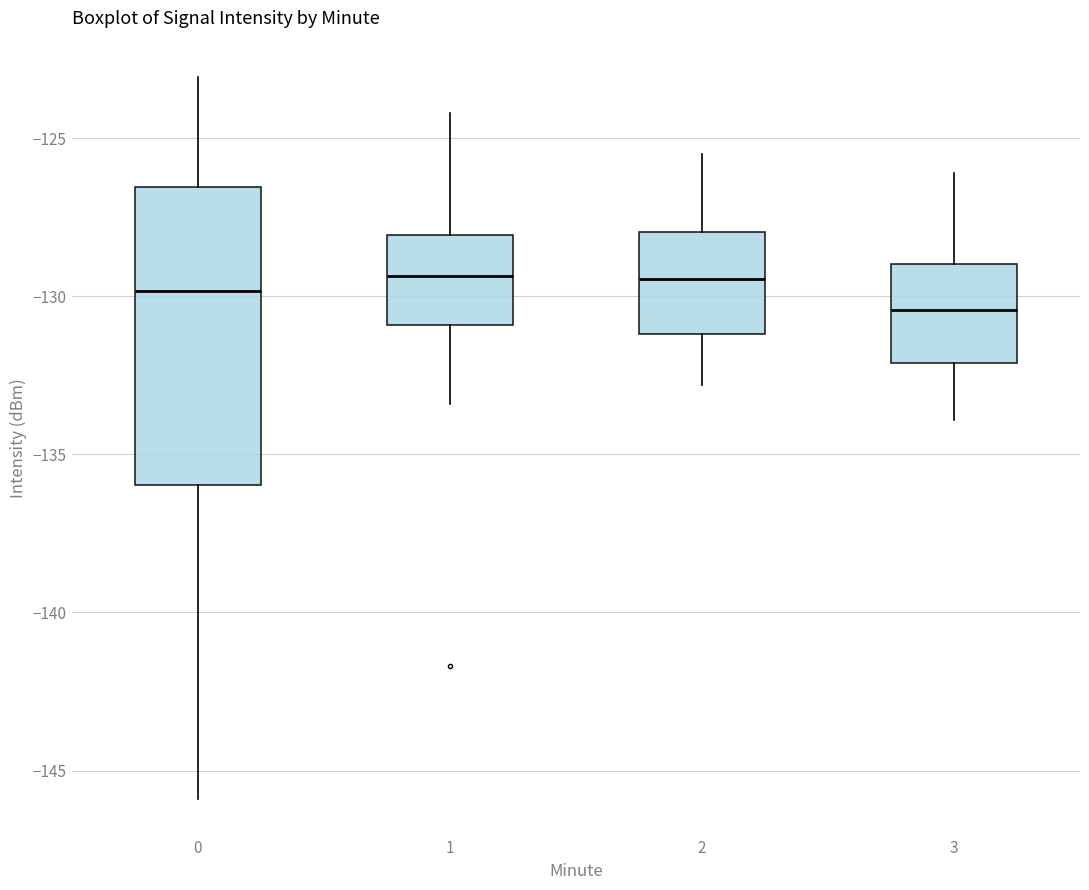

Reading left to right, read every box against the y-axis: the position of its median line, the range the box covers, and the ends of its whiskers. The values are not printed on the chart, so give them approximately, as read against the axis.

0: median -130.0, box -136.0 to -126.5, whiskers -146.0 to -123.0
1: median -129.5, box -131.0 to -128.0, whiskers -133.5 to -124.0
2: median -129.5, box -131.0 to -128.0, whiskers -133.0 to -125.5
3: median -130.5, box -132.0 to -129.0, whiskers -134.0 to -126.0